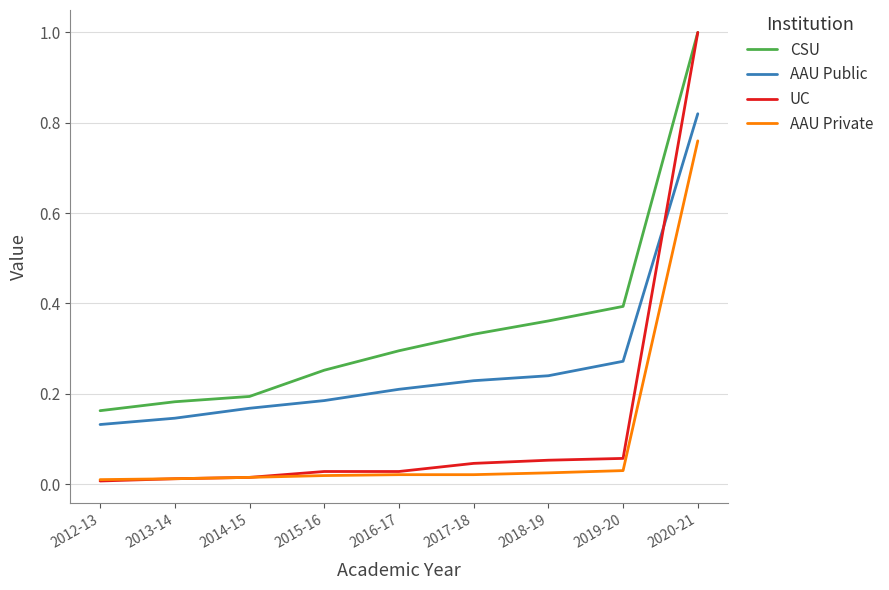

Which category has the highest value in the AAU Private series?

2020-21